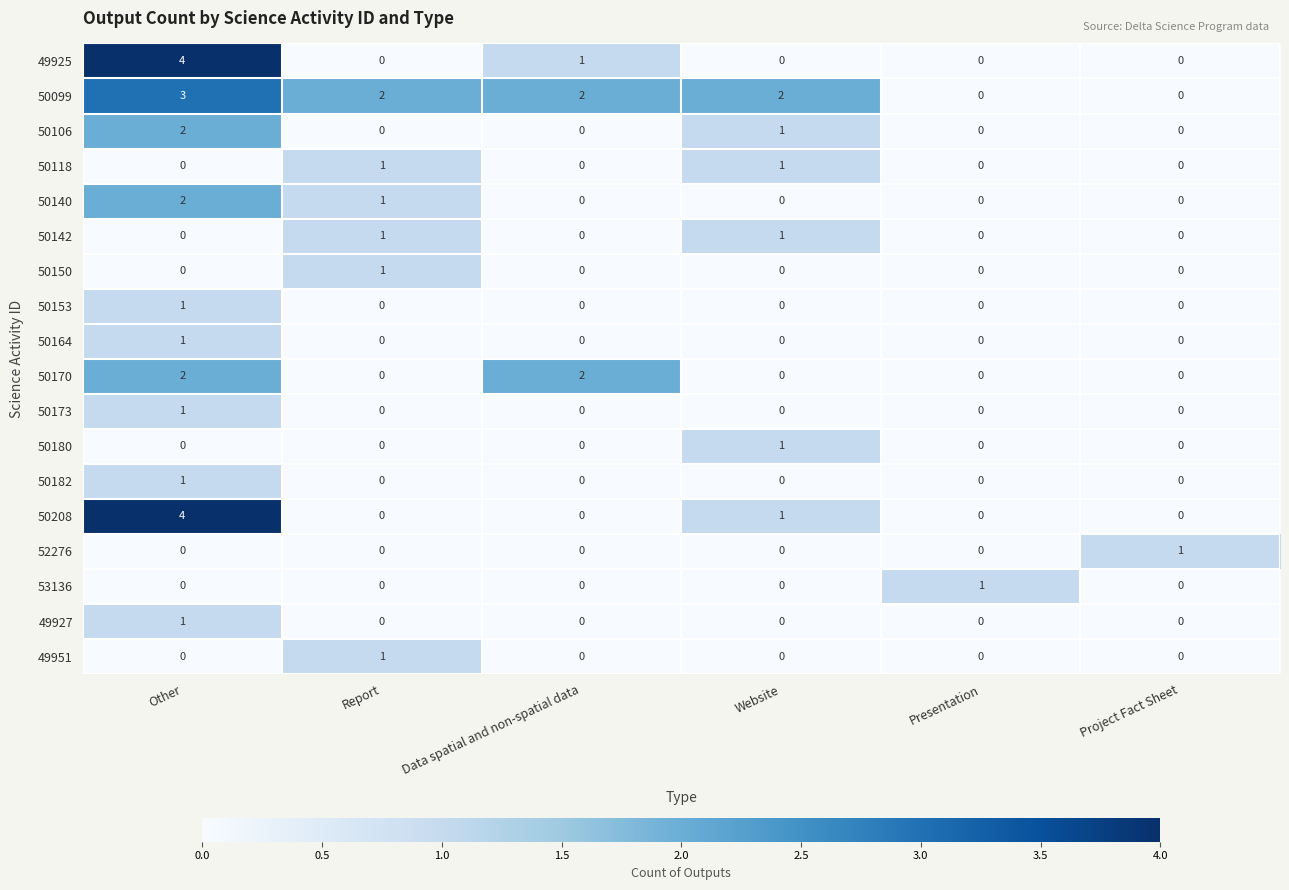

At which category does the chart reach its peak across all series?

Other